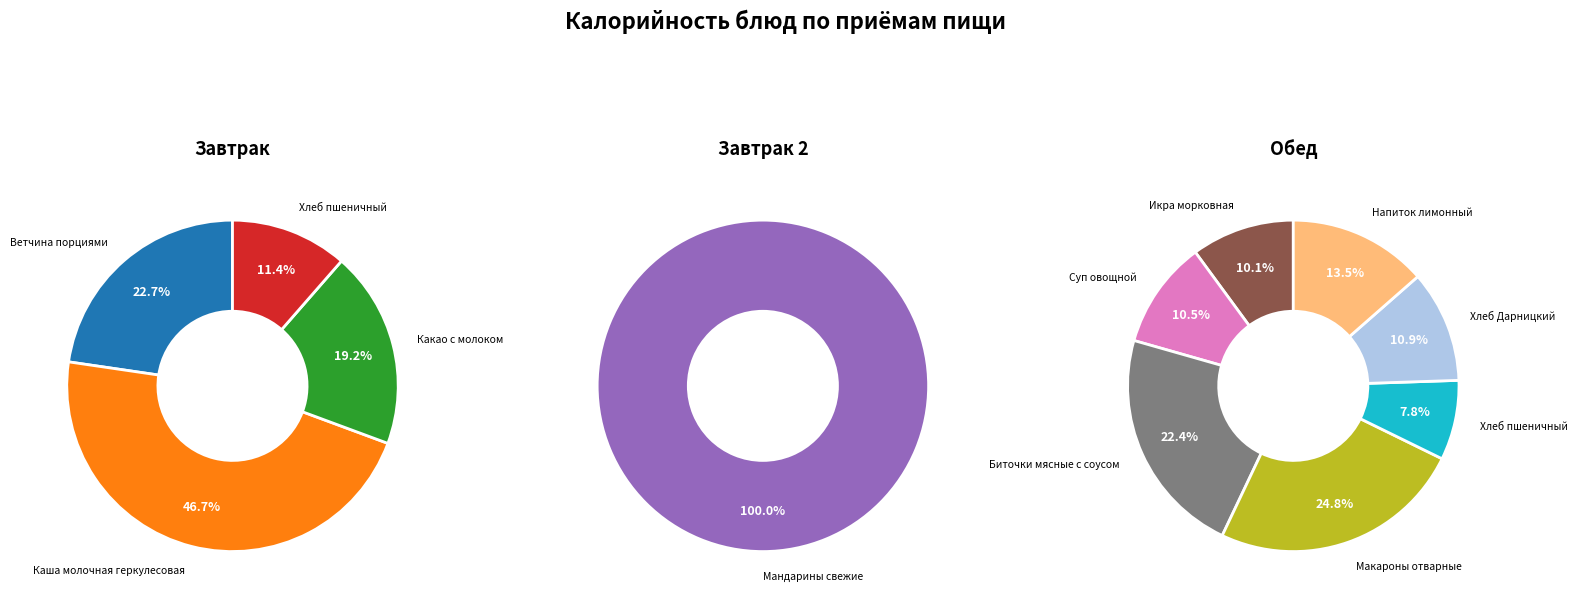

Approximately how many times larger is the value at Какао с молоком compared to Икра морковная?

1.3